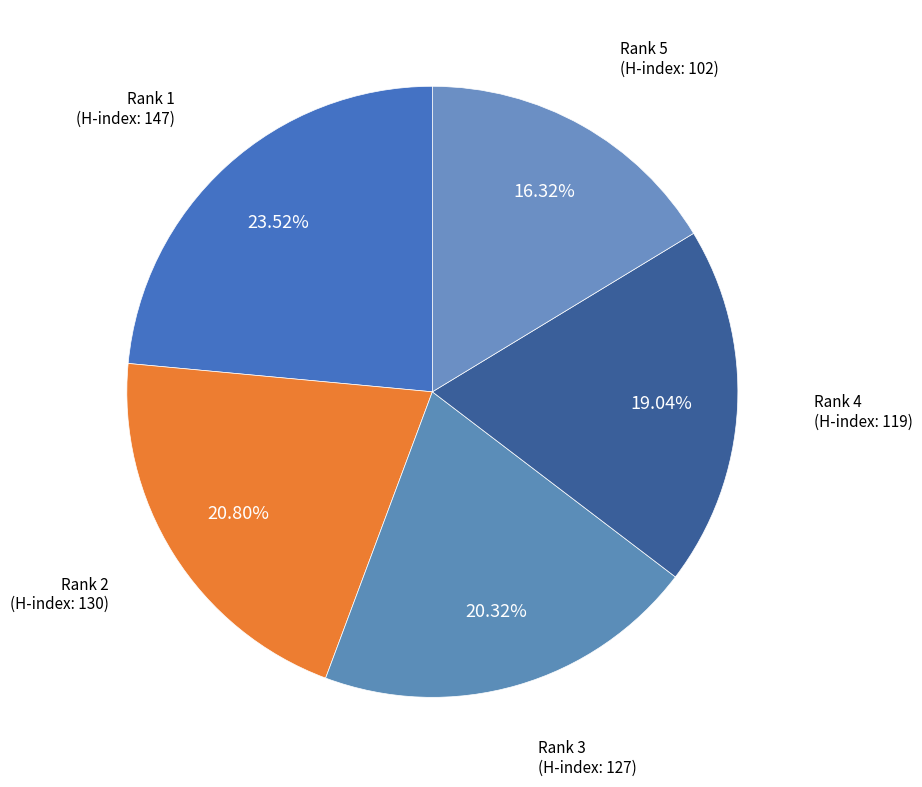

Count the number of slices in the pie.

5